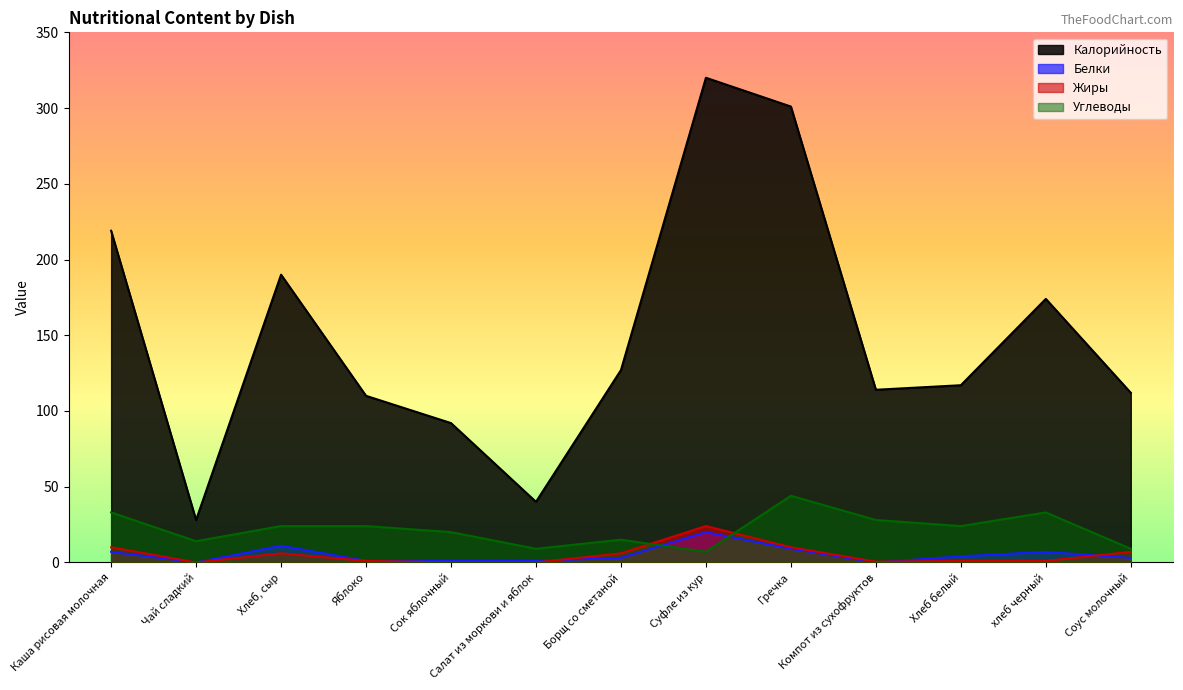

Between Хлеб белый and Сок яблочный, which is larger?

Хлеб белый